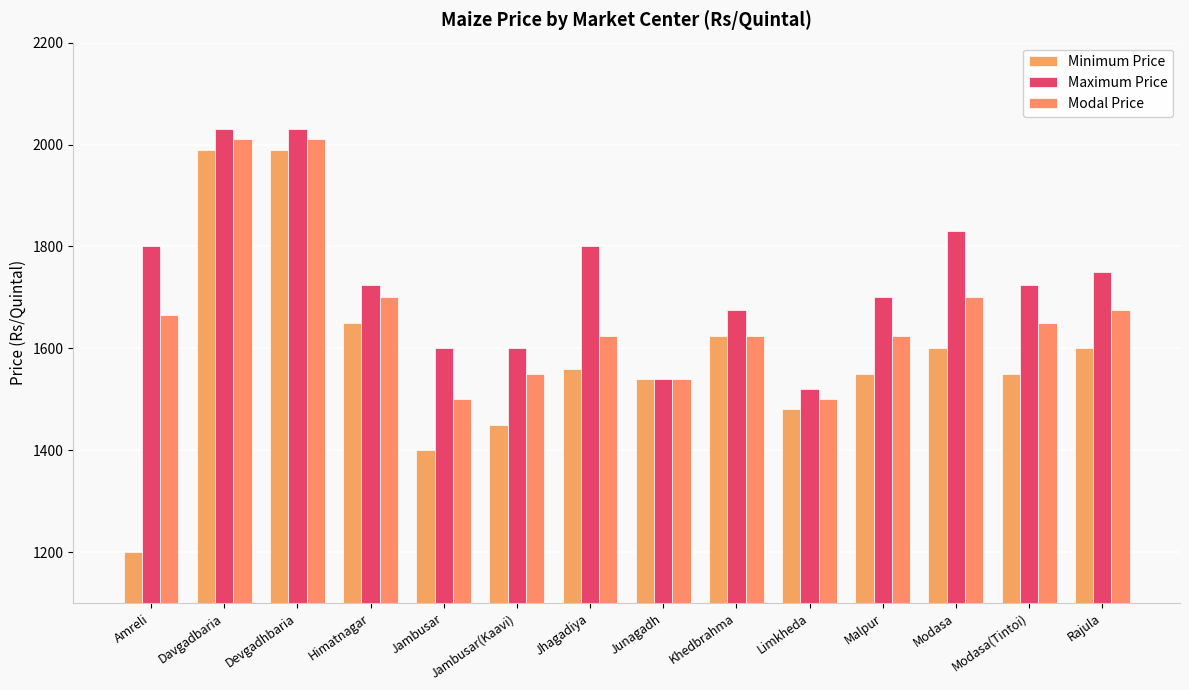

Where is Minimum Price nearest to the value 1595?

Modasa